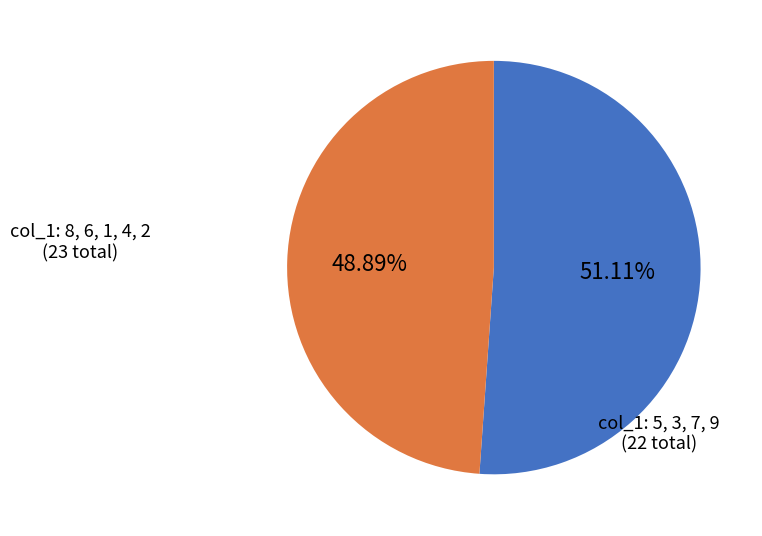

Between col_1: 8, 6, 1, 4, 2 and col_1: 5, 3, 7, 9, which is larger?

col_1: 8, 6, 1, 4, 2